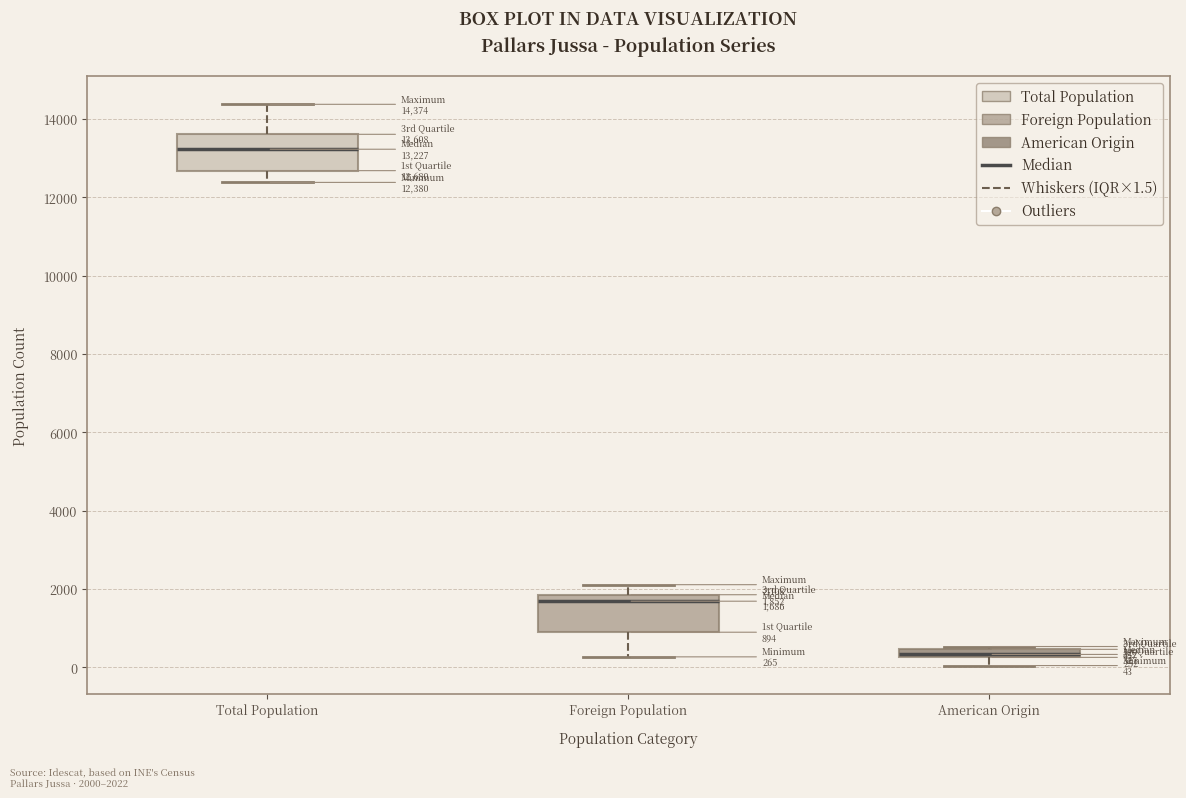

Which box's median line is the lowest?

American Origin